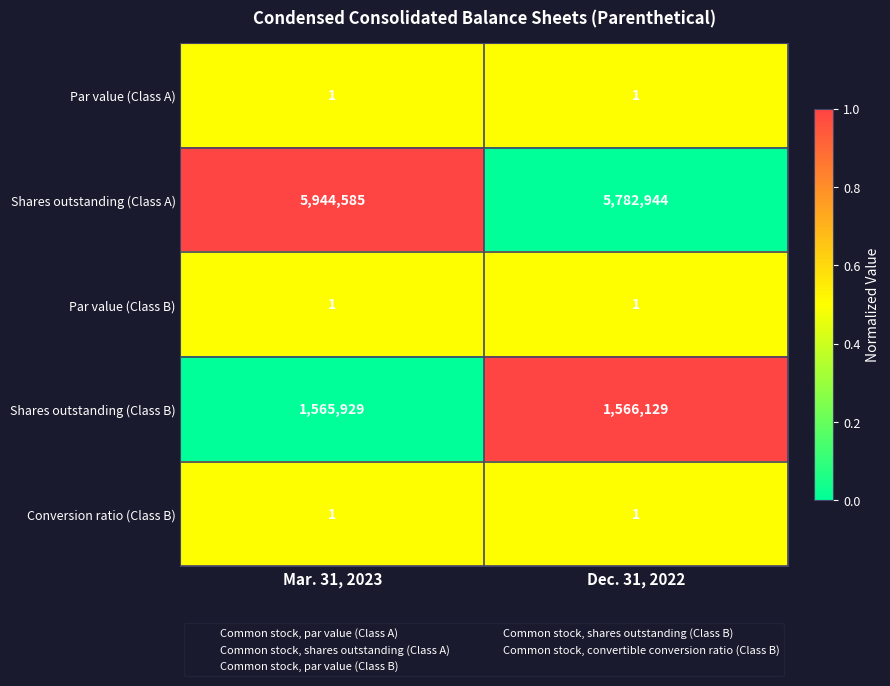

Which series has the widest spread of values?

Shares outstanding (Class A)